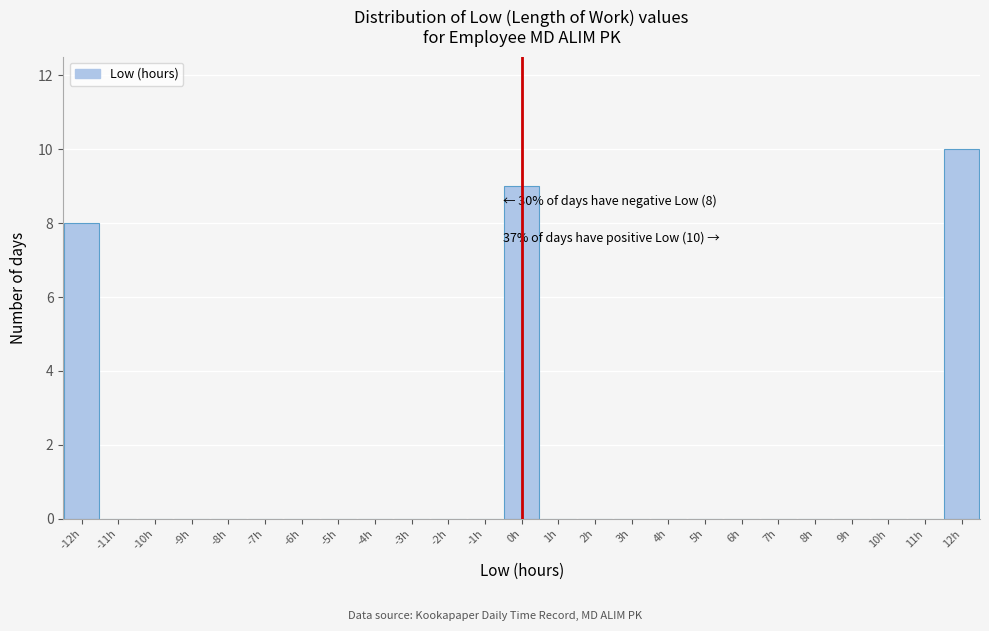

Reading right to left, what are all the values shown in this chart?

12h=10	11h=0	10h=0	9h=0	8h=0	7h=0	6h=0	5h=0	4h=0	3h=0	2h=0	1h=0	0h=9	-1h=0	-2h=0	-3h=0	-4h=0	-5h=0	-6h=0	-7h=0	-8h=0	-9h=0	-10h=0	-11h=0	-12h=8